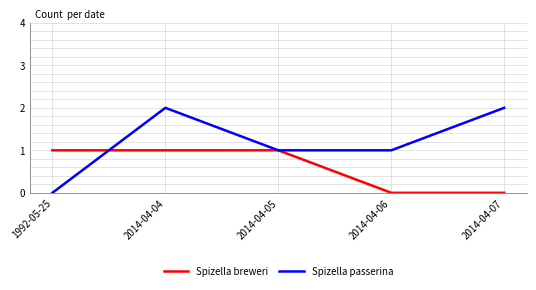

What are all the series names shown in the legend?

Spizella breweri, Spizella passerina